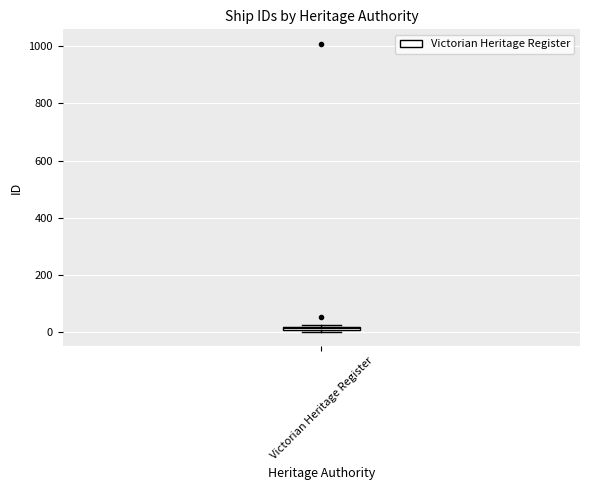

Where is the lower edge of the box for Victorian Heritage Register on the y-axis? The values are not printed on the chart, so give them approximately, as read against the axis.

0